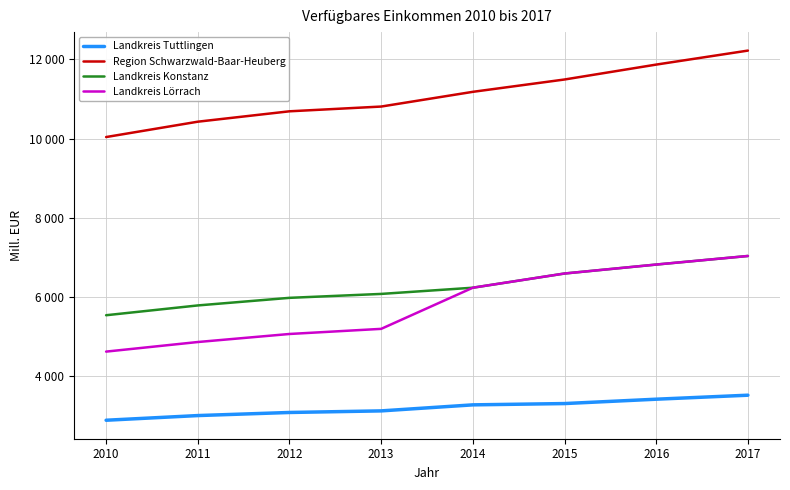

What is the value of the Landkreis Lörrach point at the 3rd from the left?

5071.5